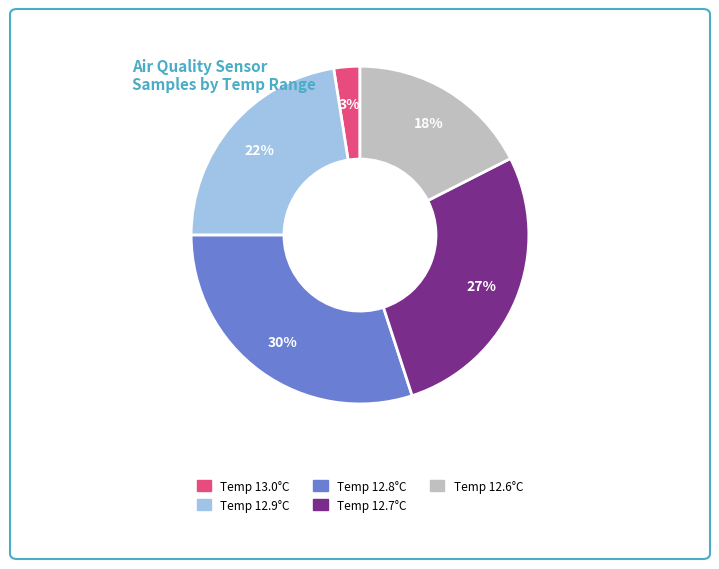

Is there a majority slice in this chart?

No